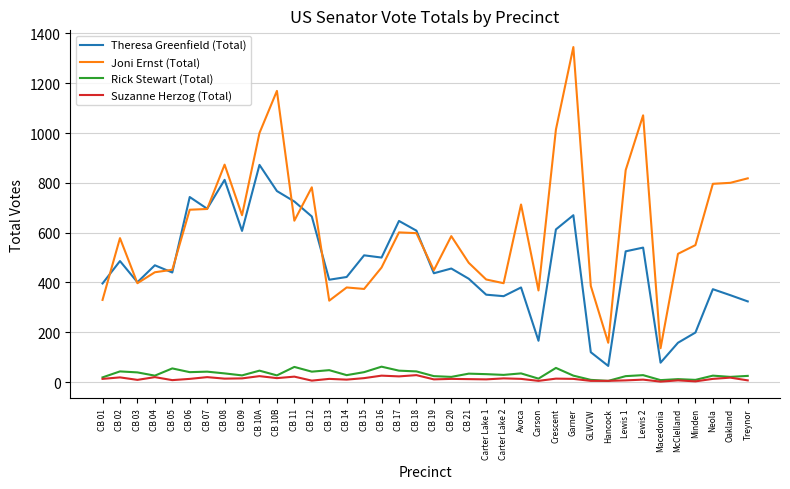

What is the difference between the Rick Stewart (Total) values at CB 14 and McClelland?

16